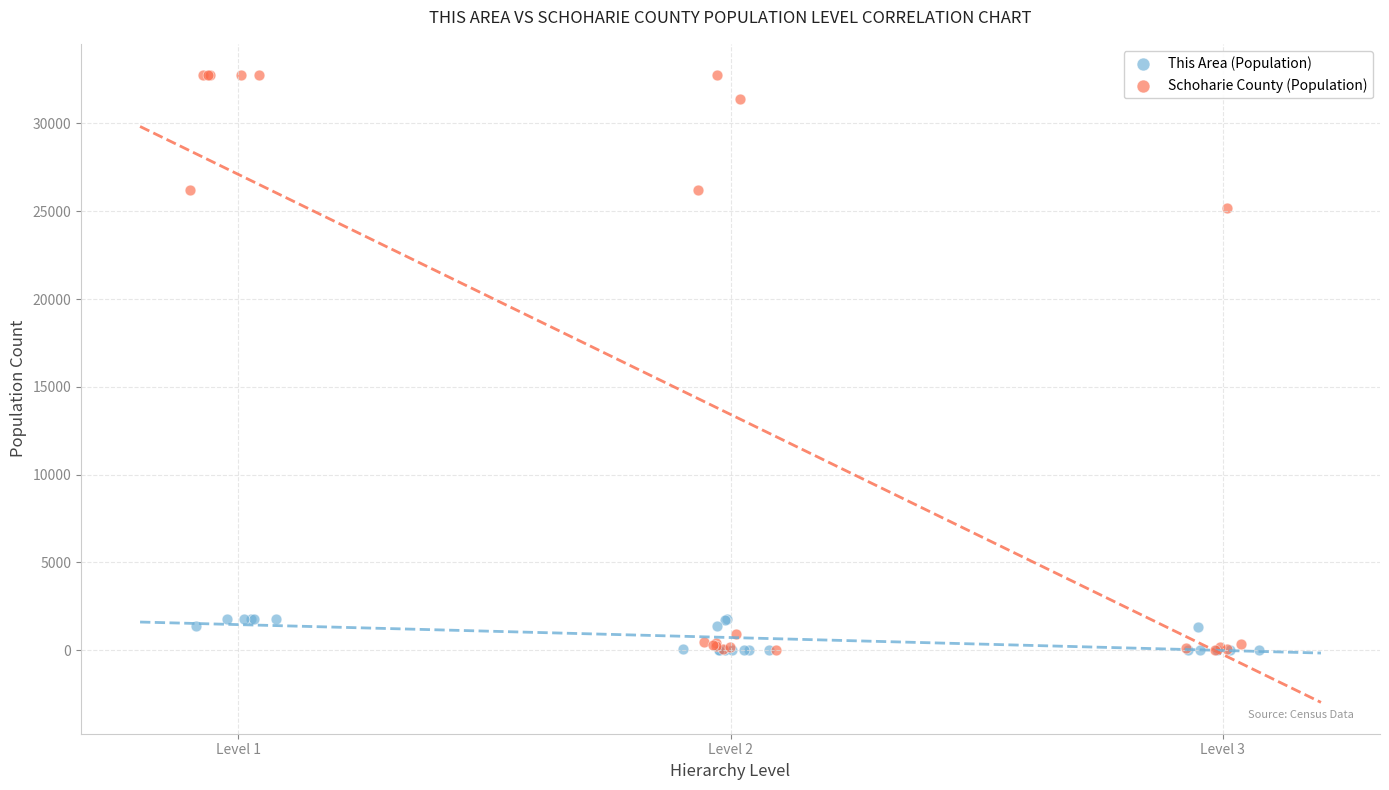

What are all the series names shown in the legend?

This Area (Population), Schoharie County (Population)